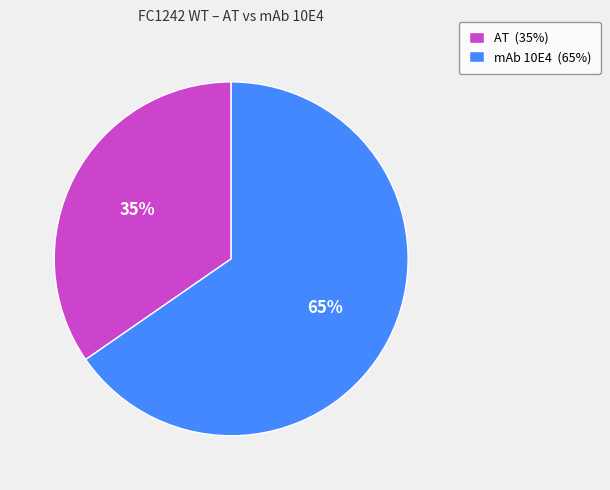

Is the sum of AT and mAb 10E4 greater than half?

Yes